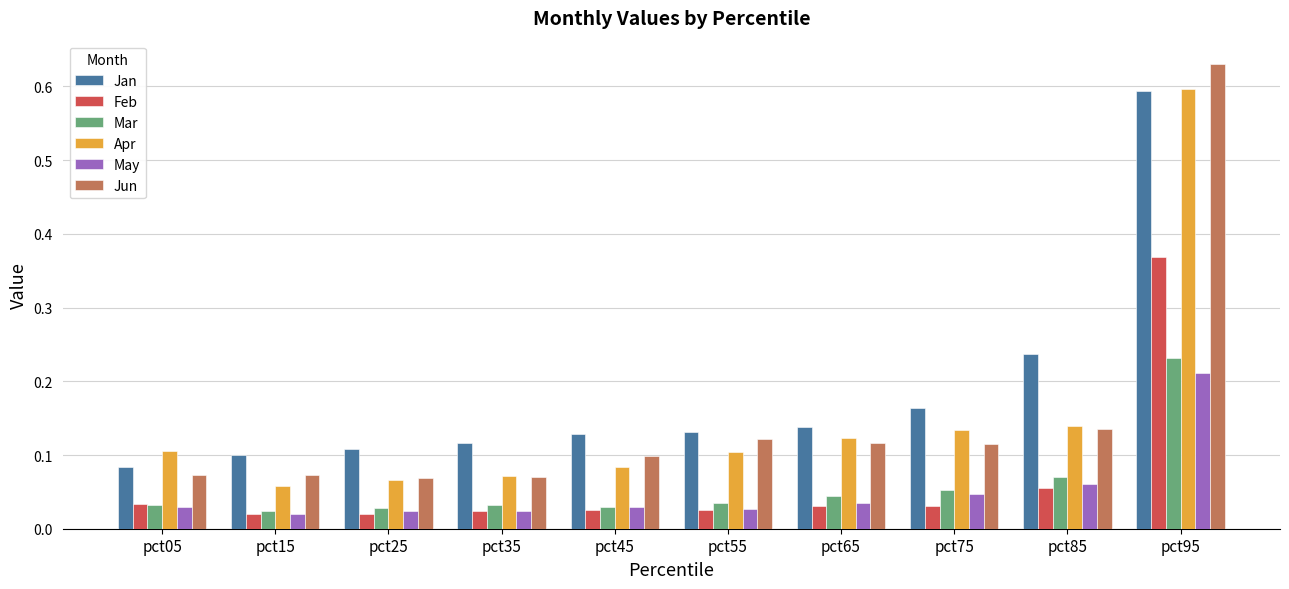

At how many categories does at least one series exceed 0?

10